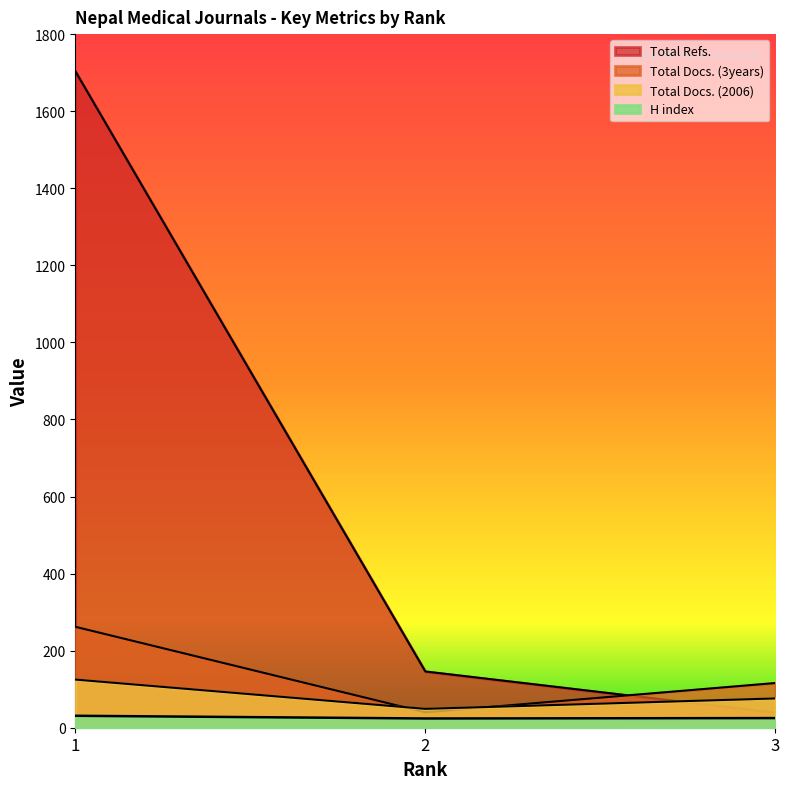

Between 2 and 3, which is larger?

3